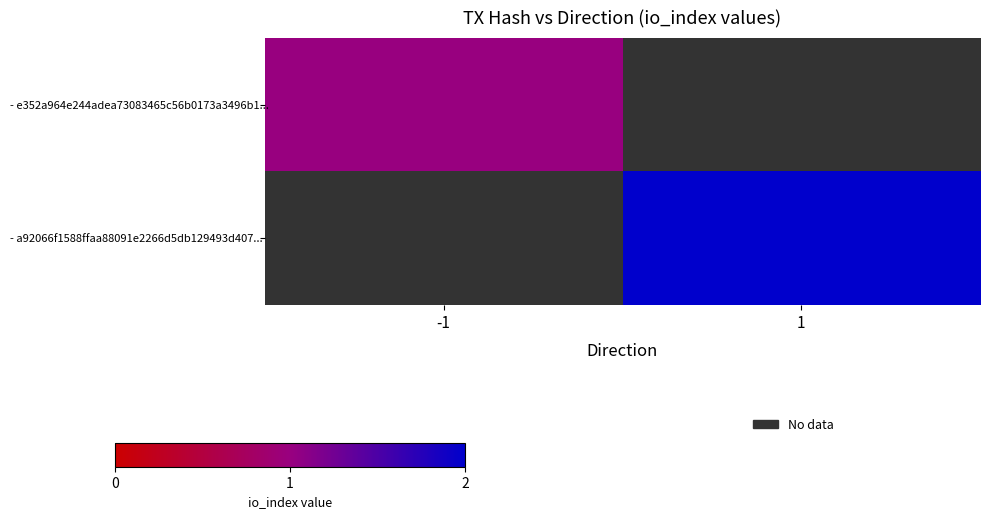

List the series in order of their overall mean, lowest first.

- e352a964e244adea73083465c56b0173a3496b1..., - a92066f1588ffaa88091e2266d5db129493d407...